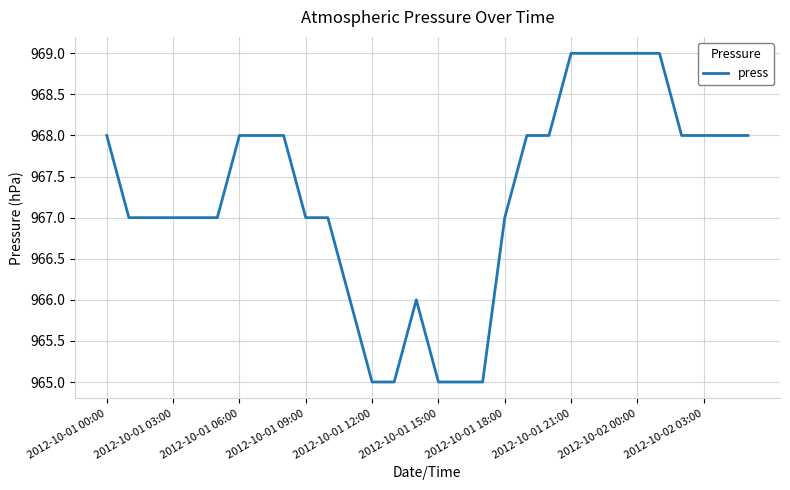

What is the sum of all values?

29018